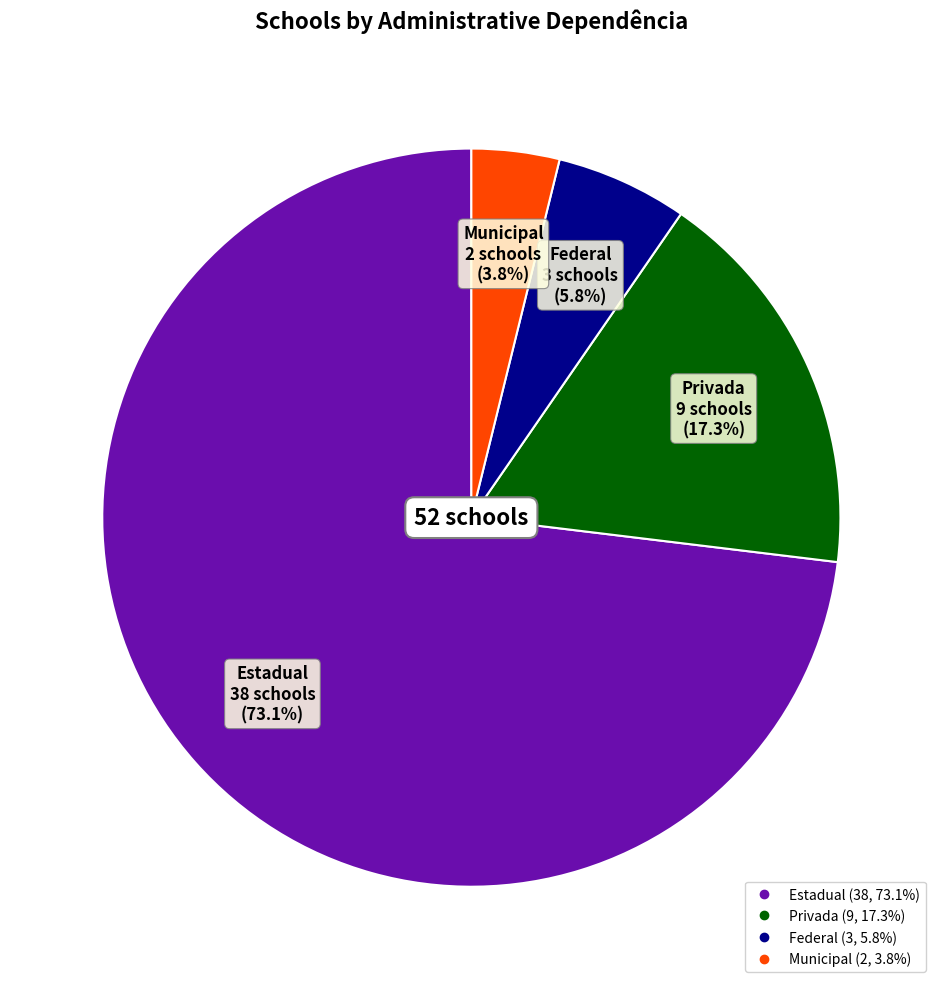

Rank the categories by value from highest to lowest.

Estadual, Privada, Federal, Municipal